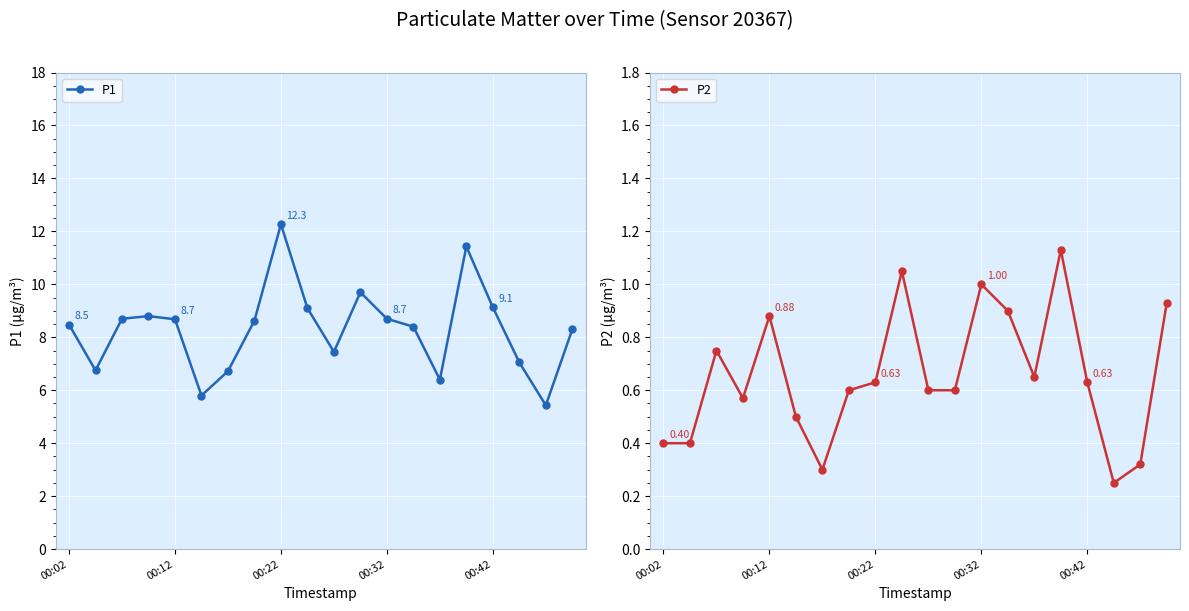

What is the difference between the second highest and minimum values in the P1 series?

6.0